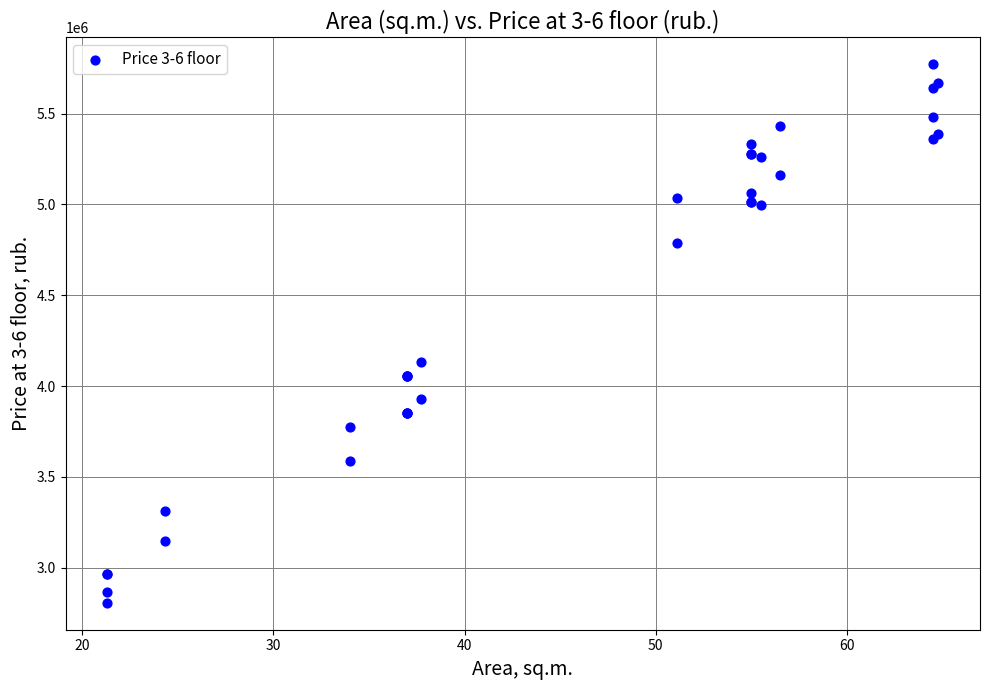

What Y value in the scatter plot is closest to 4288873?

4133615.0